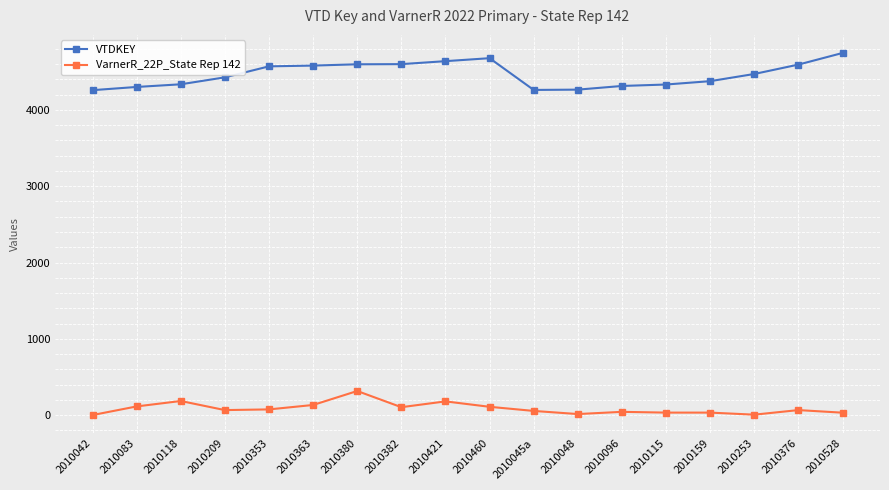

Which series has the largest range (max minus min)?

VTDKEY